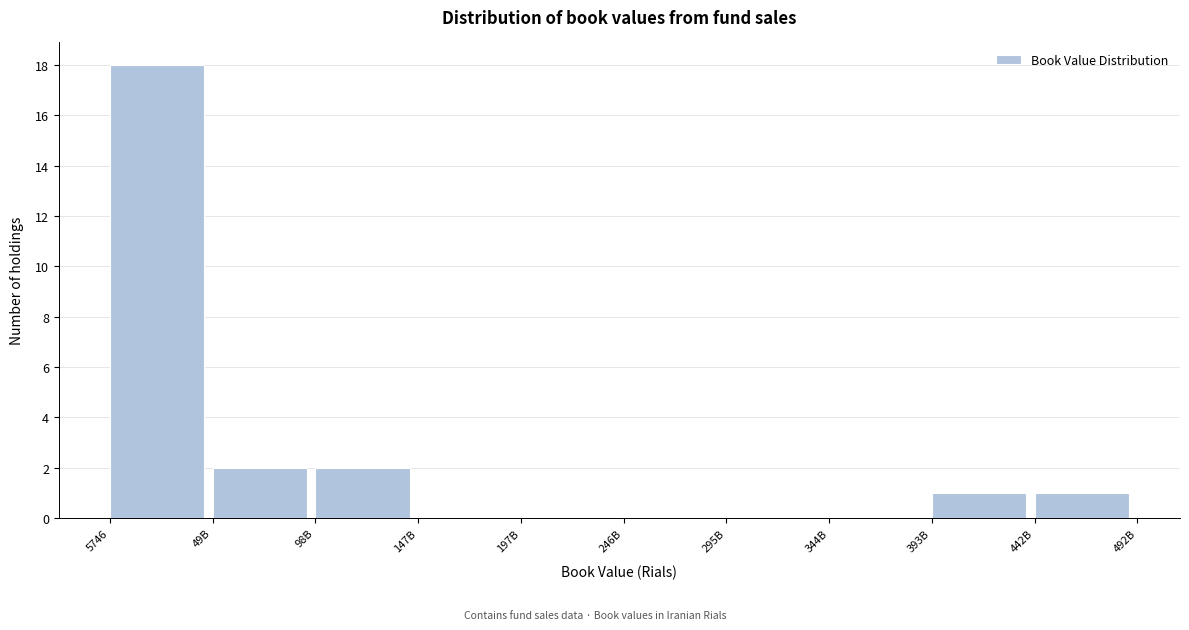

Reading left to right, transcribe all the data shown in this chart.

5746=18	49B=2	98B=2	147B=0	197B=0	246B=0	295B=0	344B=0	393B=1	442B=1